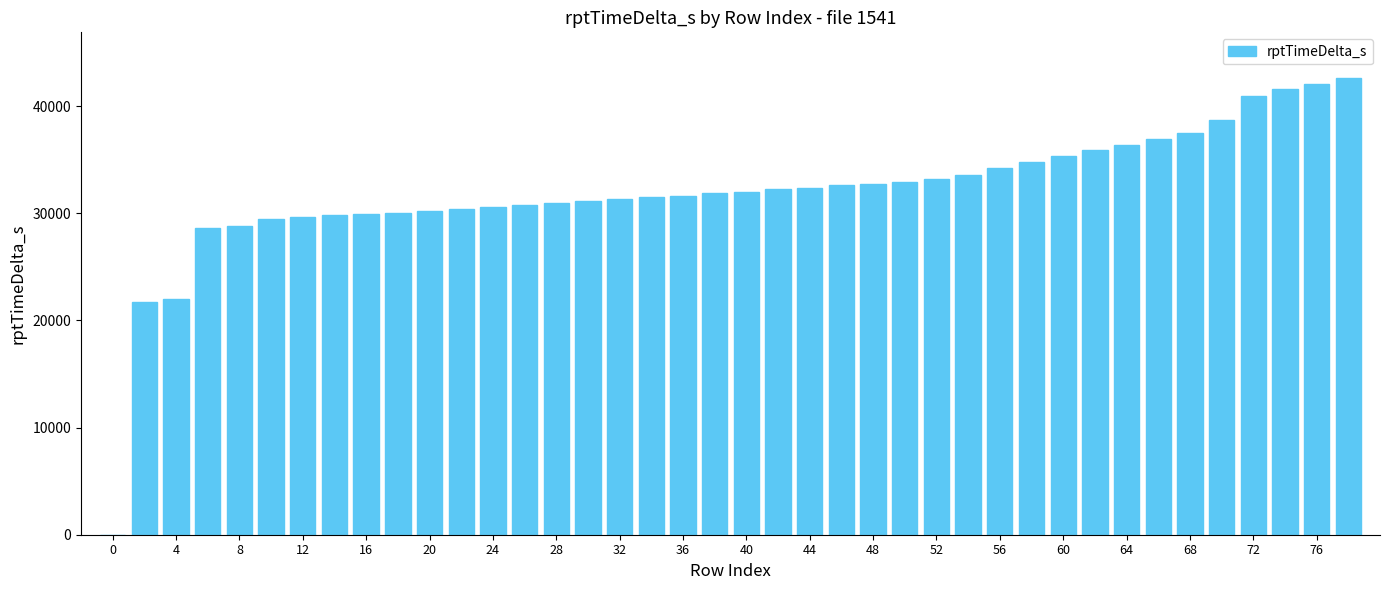

What is the sum of all values?

1279434